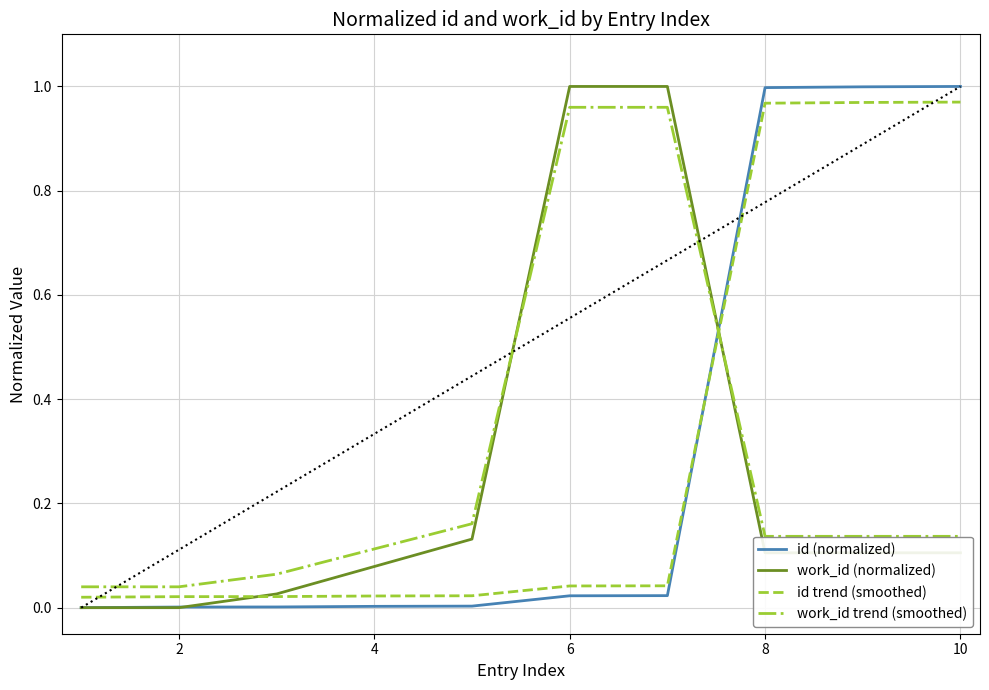

What is the difference between the highest and lowest values at 8?

0.9